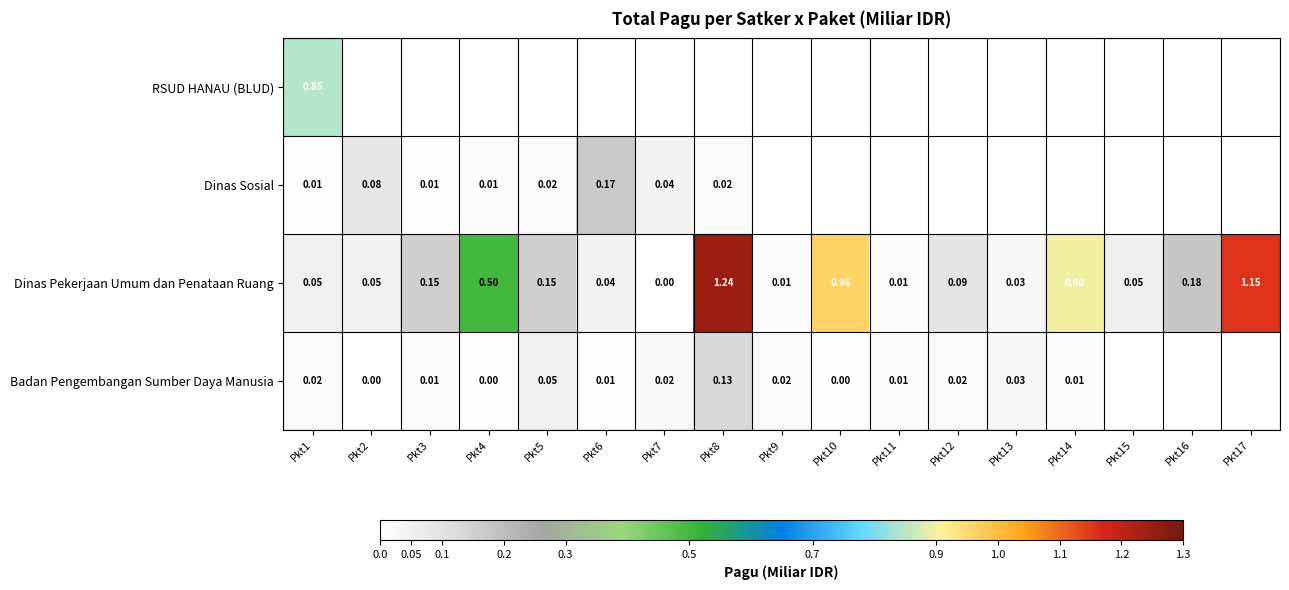

What is the total value across all series at Pkt1?

0.9